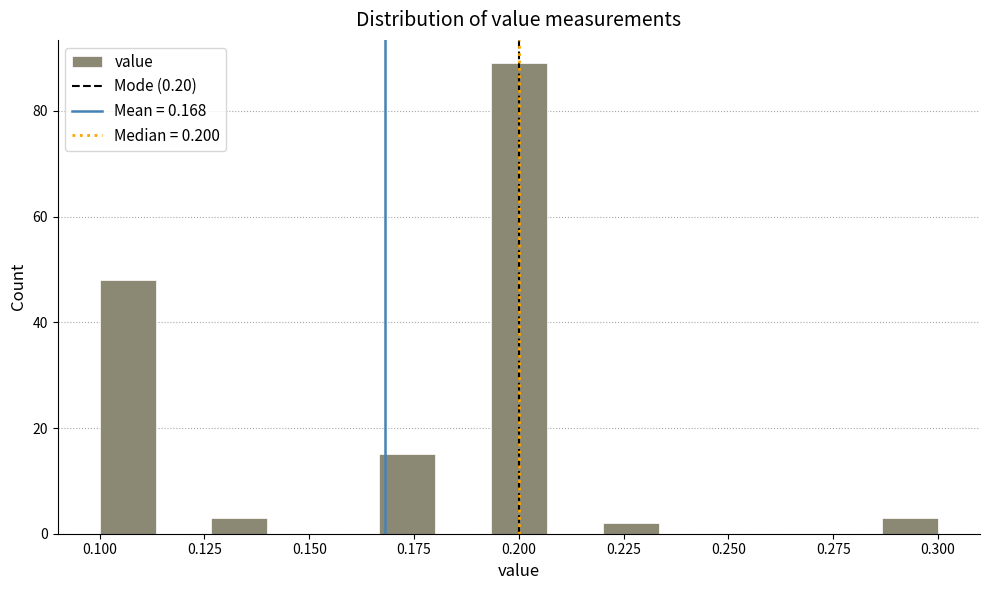

Around what value on the x-axis is the tallest bar? Give the approximate position of its centre, as read against the axis.

0.200